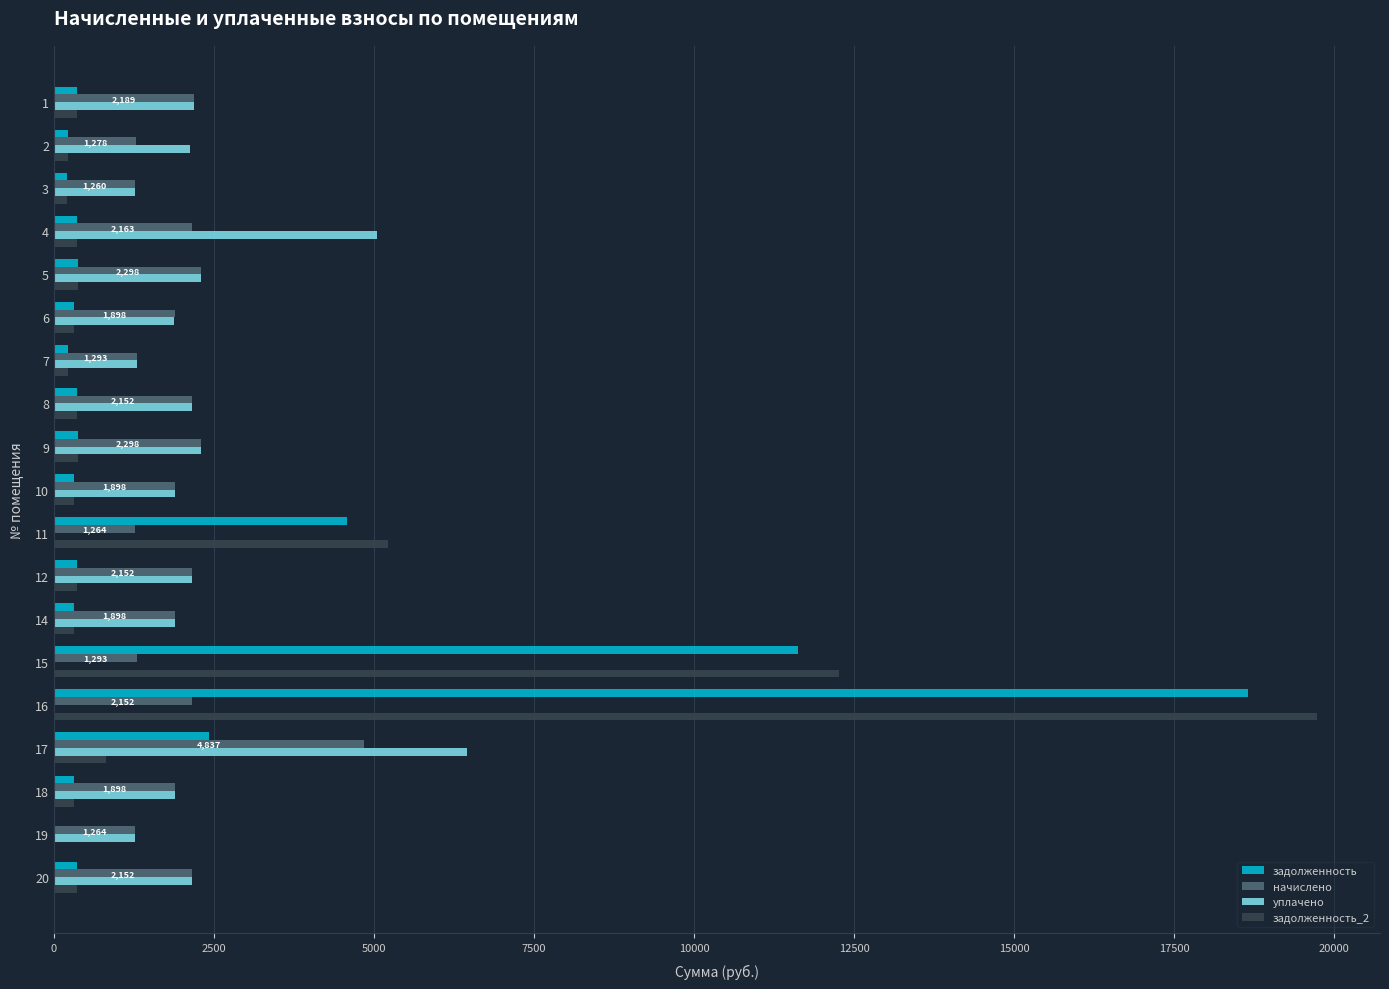

The value of начислено at 15 is 2212.4. True or false?

False